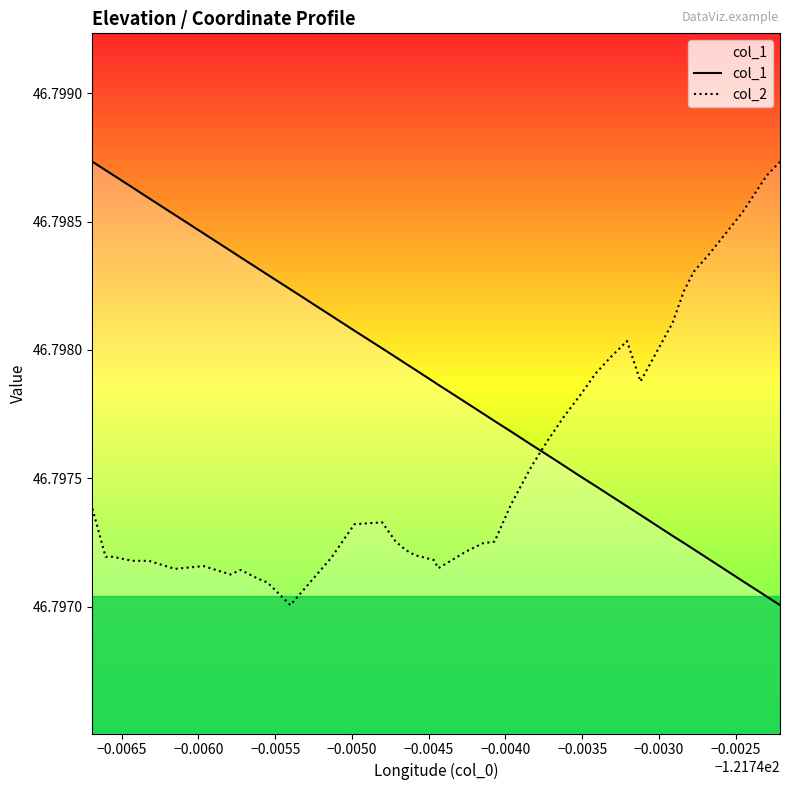

How many interior local valleys does the col_2 series have?

5